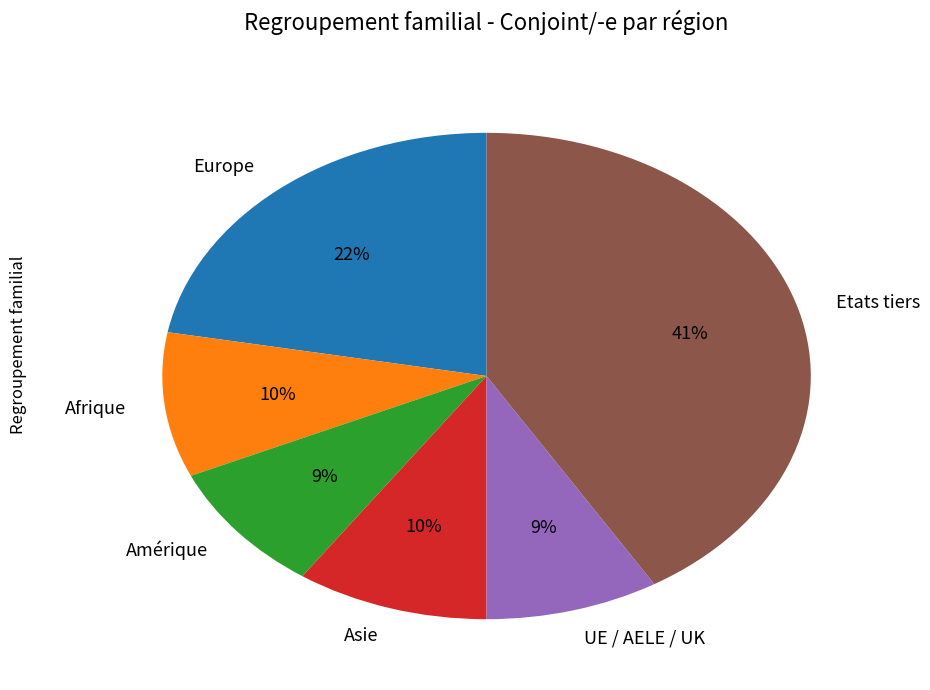

Is UE / AELE / UK the majority of the pie?

No